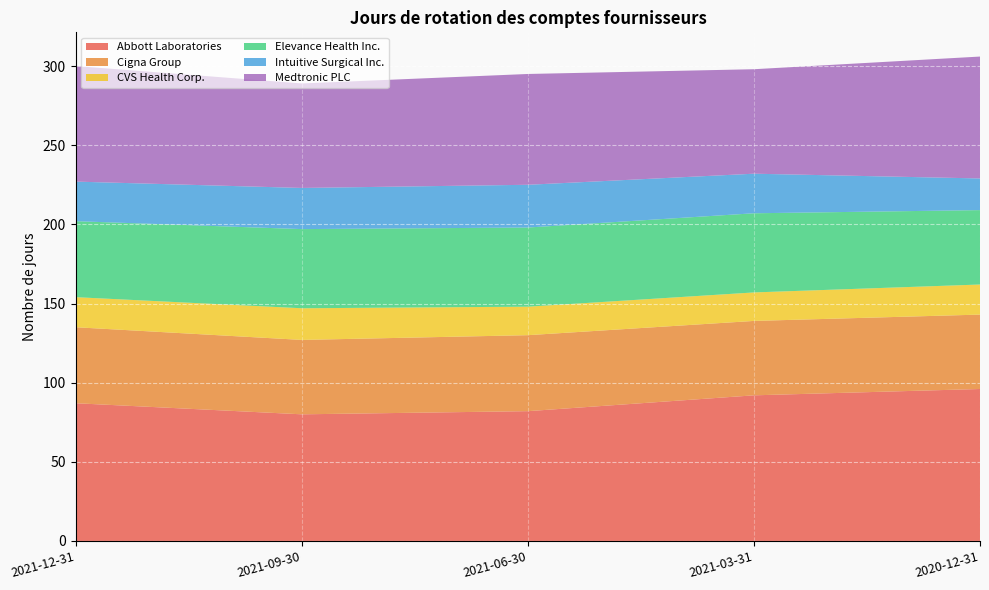

Reading right to left, list all the values displayed in this chart.

Abbott Laboratories: 2020-12-31=96	2021-03-31=92	2021-06-30=82	2021-09-30=80	2021-12-31=87
Cigna Group: 2020-12-31=47	2021-03-31=47	2021-06-30=48	2021-09-30=47	2021-12-31=48
CVS Health Corp.: 2020-12-31=19	2021-03-31=18	2021-06-30=18	2021-09-30=20	2021-12-31=19
Elevance Health Inc.: 2020-12-31=47	2021-03-31=50	2021-06-30=50	2021-09-30=50	2021-12-31=48
Intuitive Surgical Inc.: 2020-12-31=20	2021-03-31=25	2021-06-30=27	2021-09-30=26	2021-12-31=25
Medtronic PLC: 2020-12-31=77	2021-03-31=66	2021-06-30=70	2021-09-30=66	2021-12-31=73